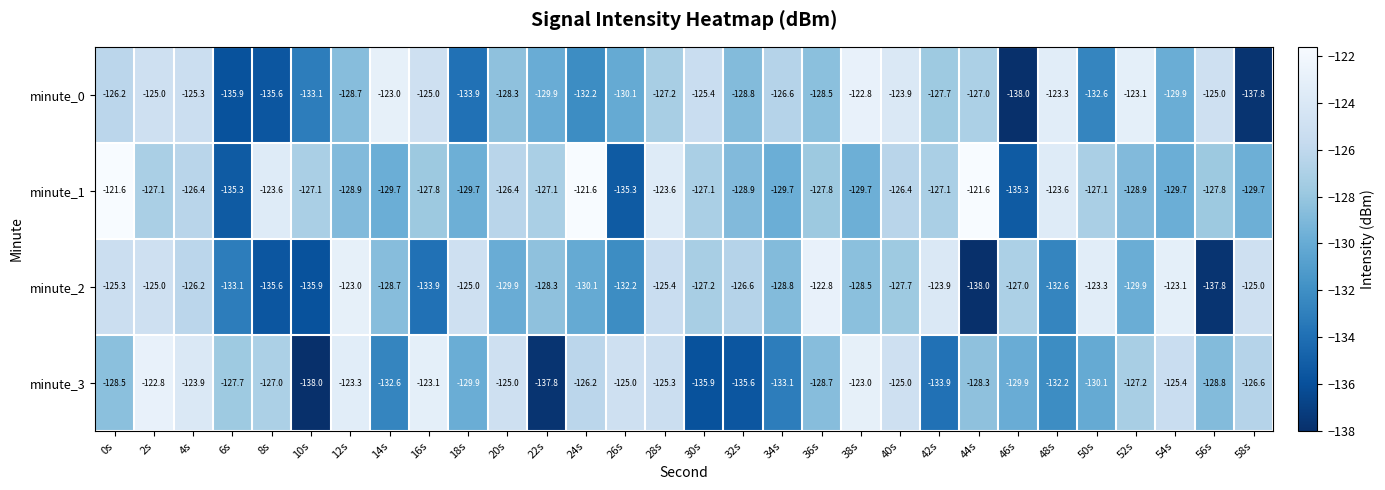

What is the average value of the minute_3 series?

-128.7